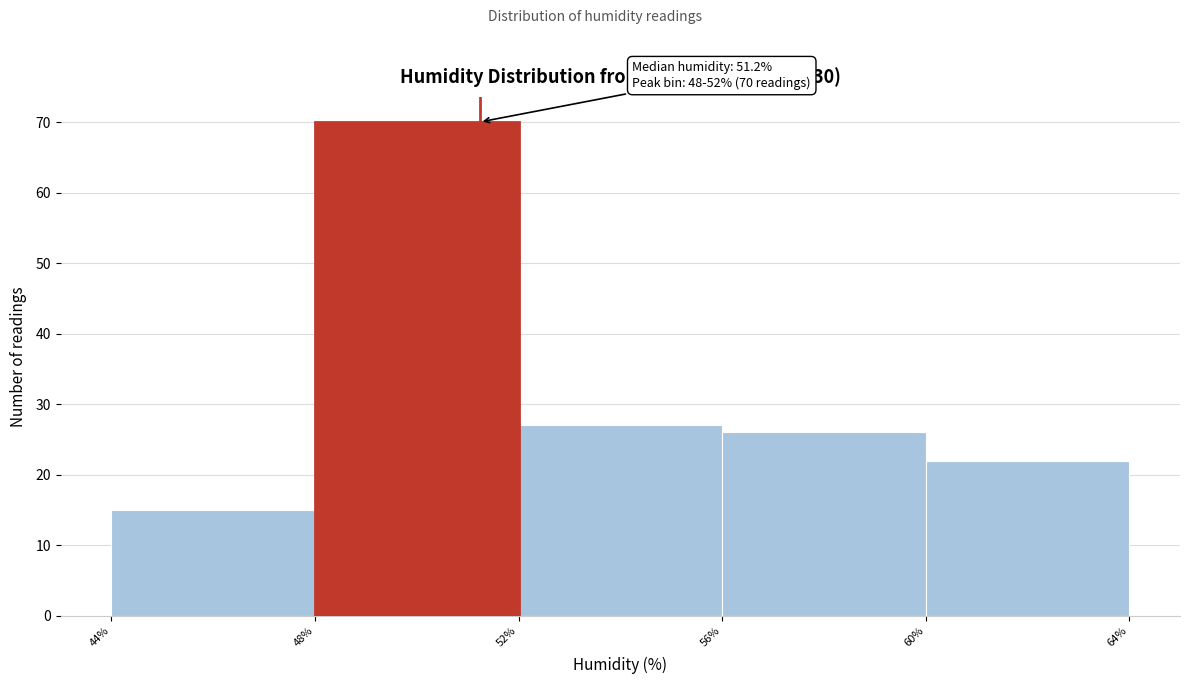

Which range on the x-axis has the tallest bar?

48% to 52%